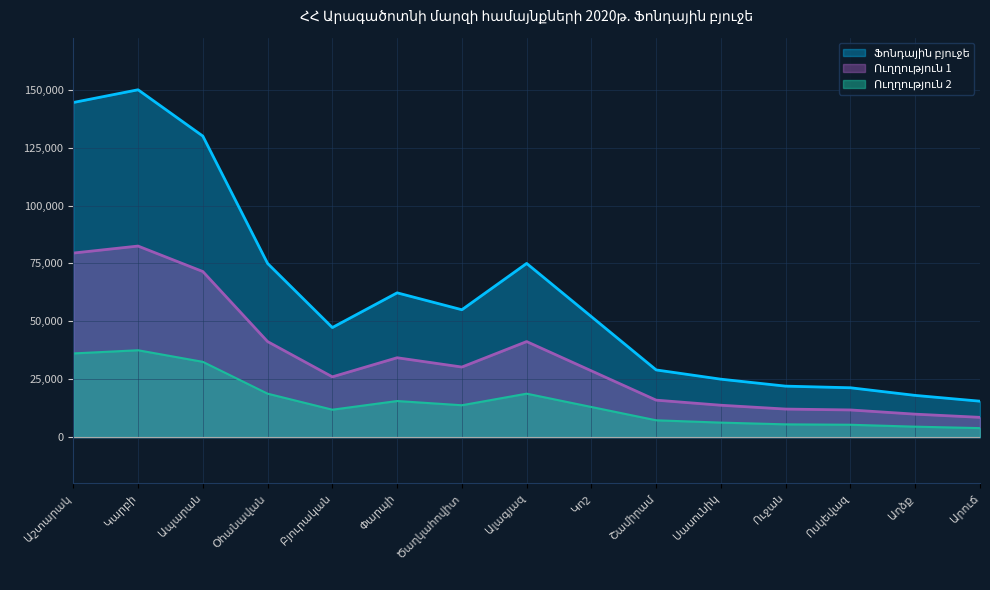

The chart shows a value of 22000 at Ուջան. True or false?

True